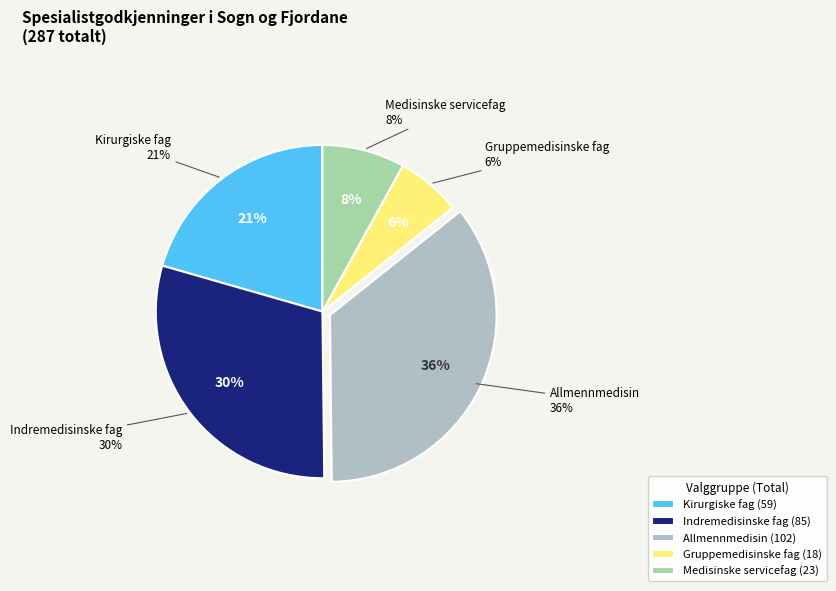

What percentage is NOT represented by Allmennmedisin?

64.5%